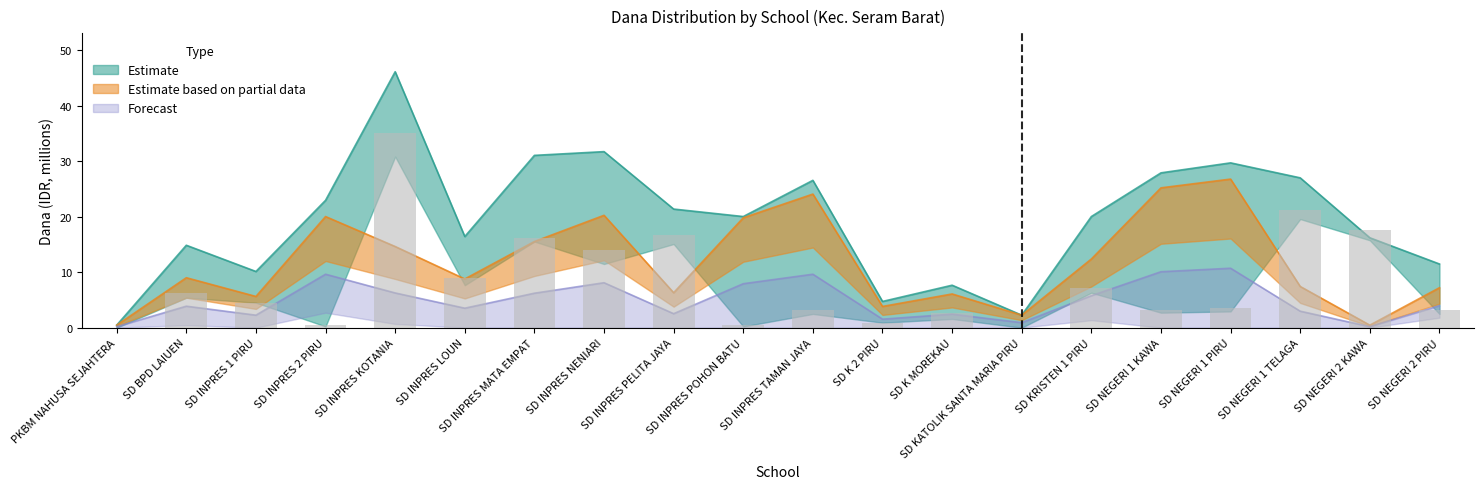

Approximately how many times larger is the value at SD INPRES TAMAN JAYA compared to SD NEGERI 1 PIRU?

0.9